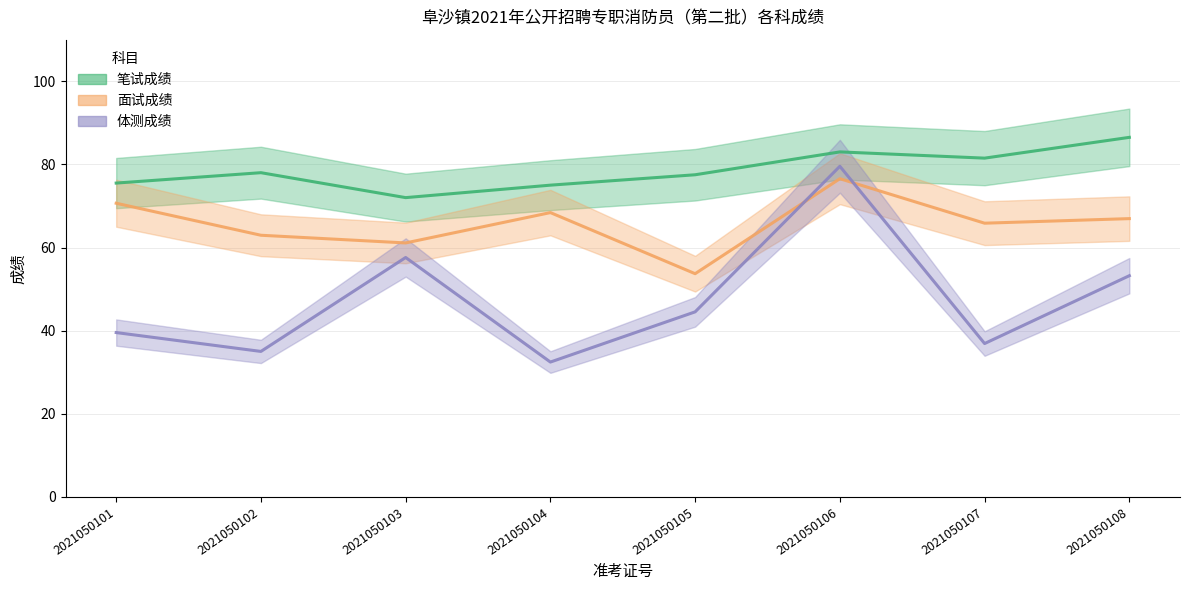

Which label corresponds to the smallest value in the chart?

2021050104